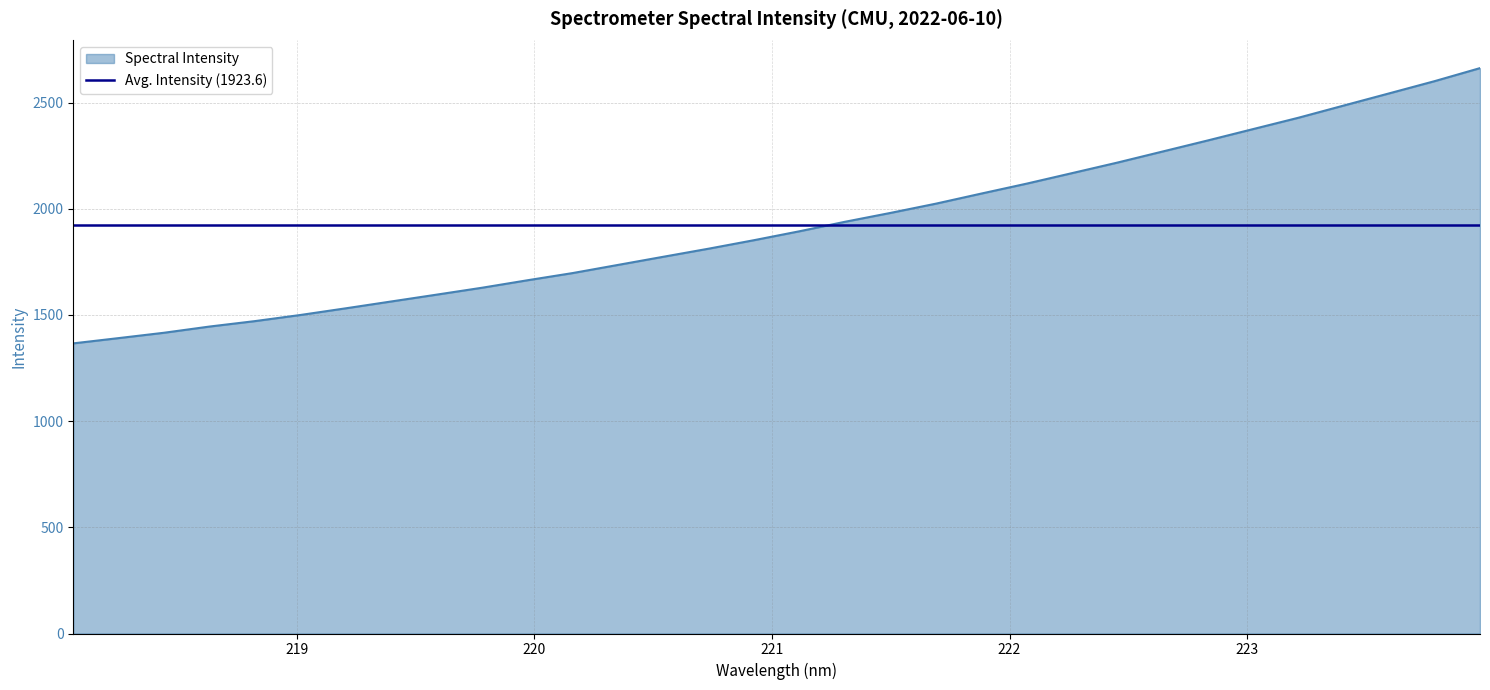

Where is the data nearest to the value 2014?

221.6902